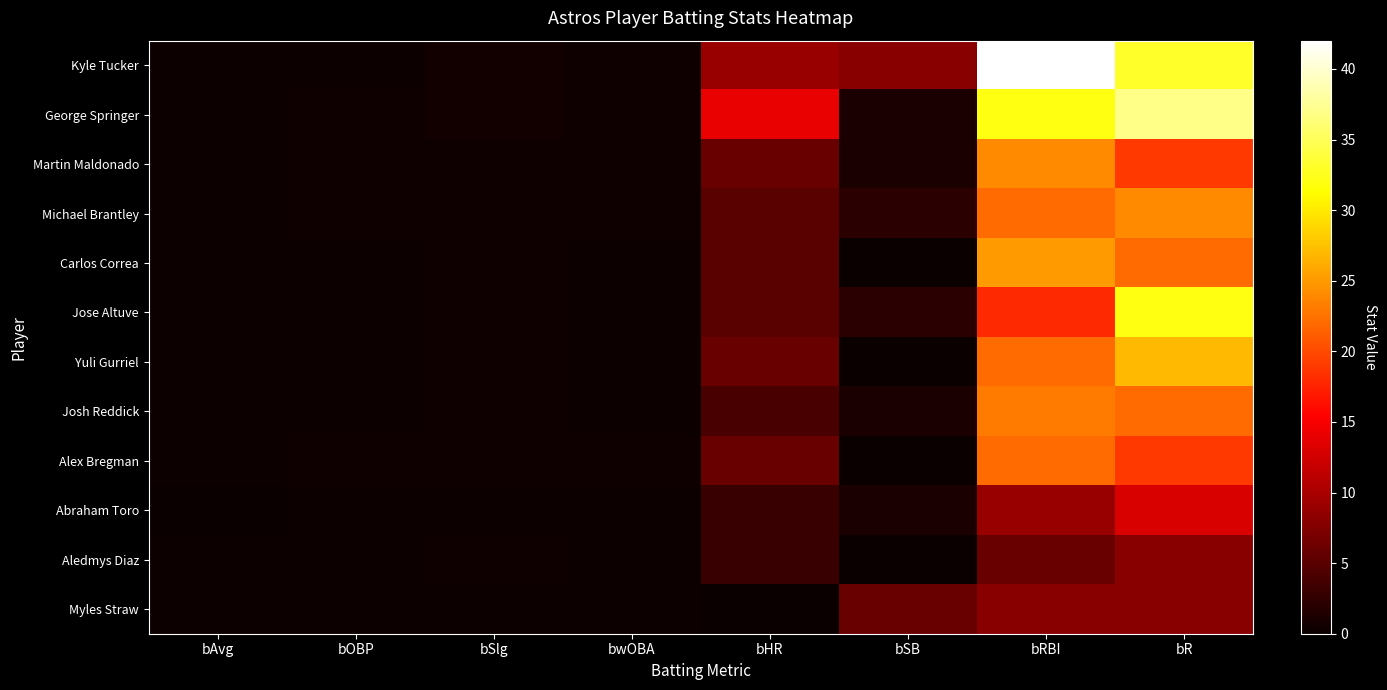

At how many categories does at least one series exceed 0?

8